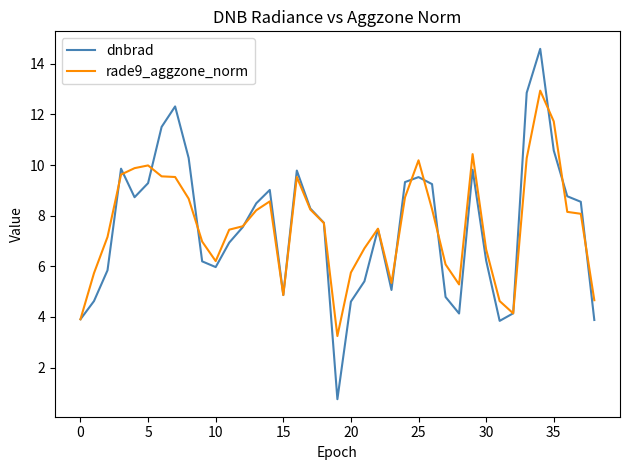

What is the smallest value displayed?

0.7